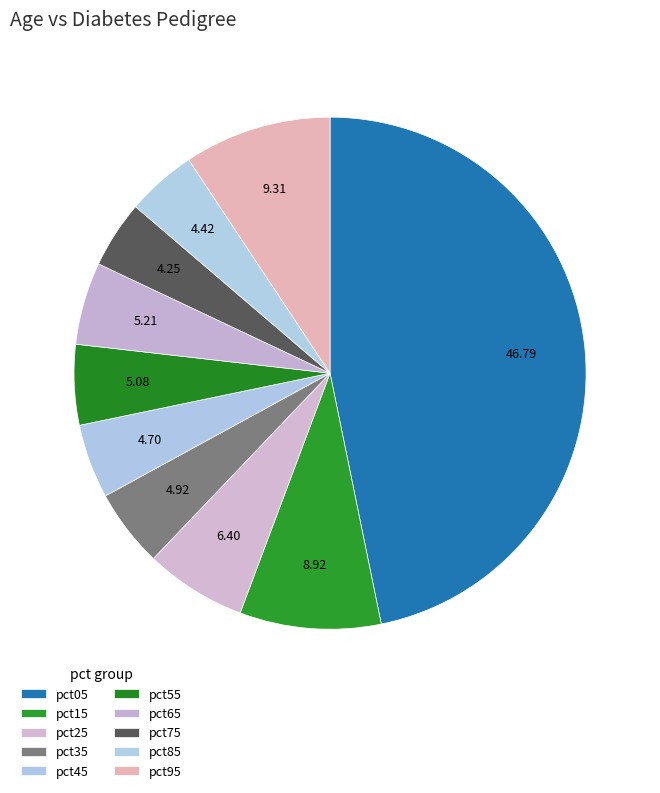

To the nearest percent, what percentage of the pie is pct45?

5%